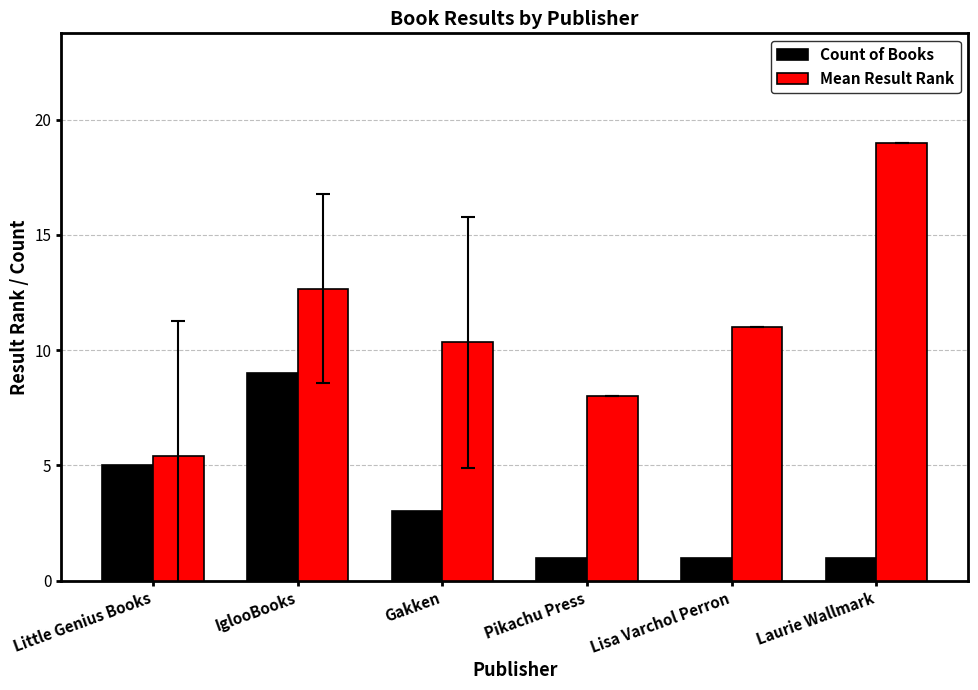

What position from the right is Pikachu Press?

3